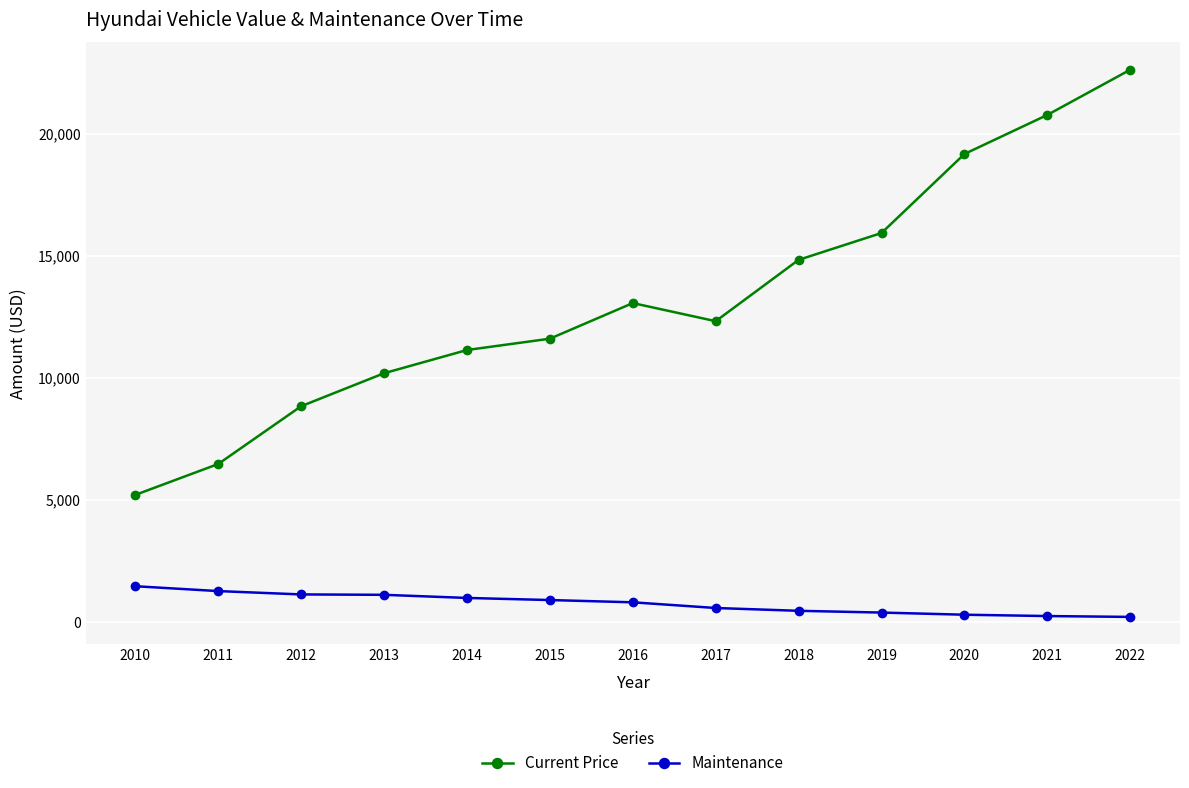

The Maintenance series shows 564 at 2017. True or false?

True